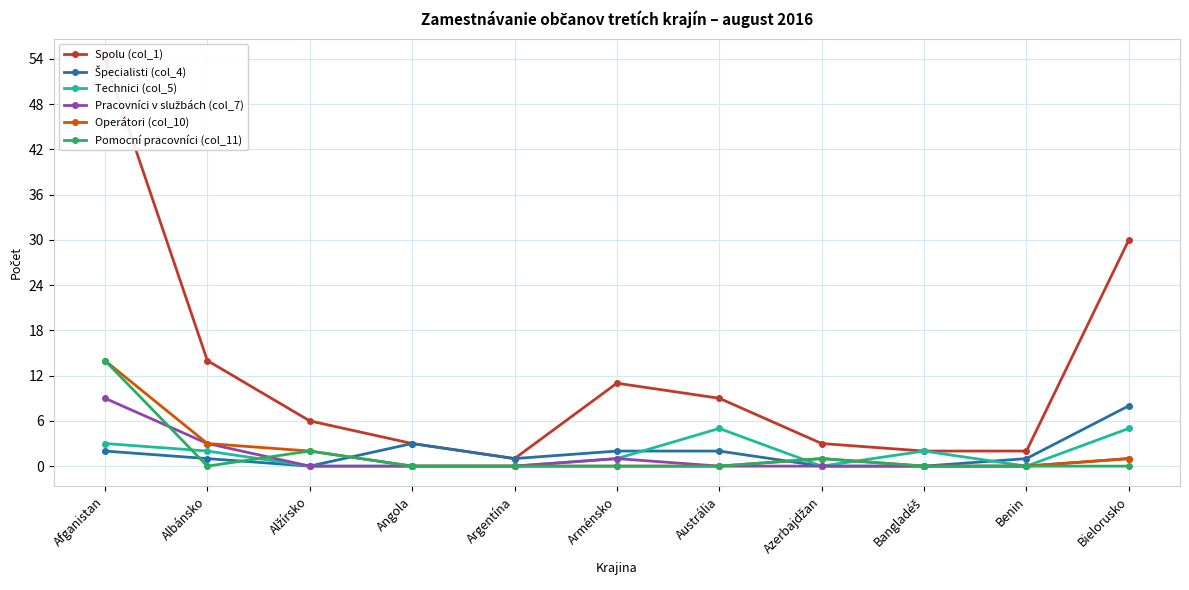

What is the maximum value shown in the chart?

54